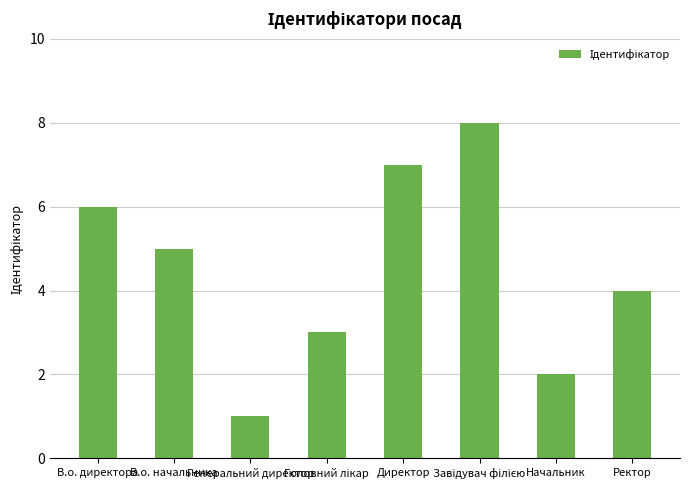

What is the approximate value at В.о. начальника?

5